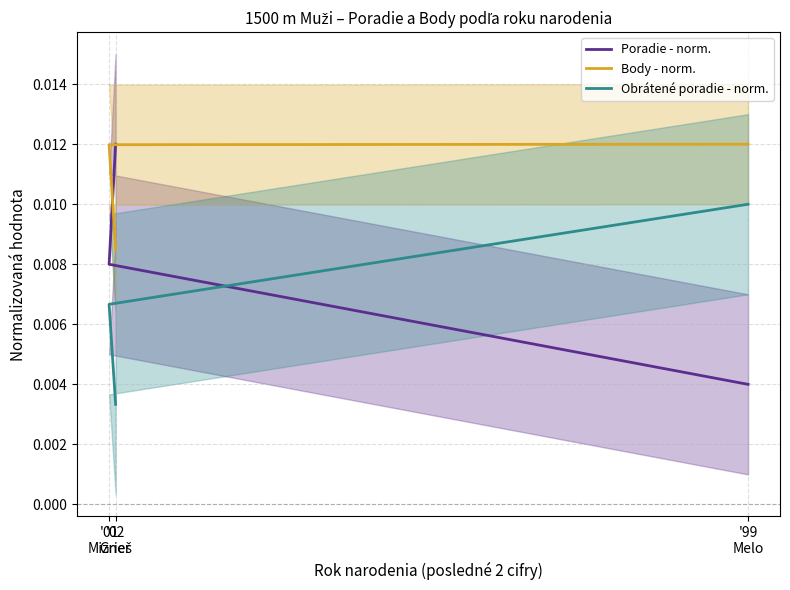

List the series in order of their overall mean, highest first.

Body - norm., Poradie - norm., Obrátené poradie - norm.